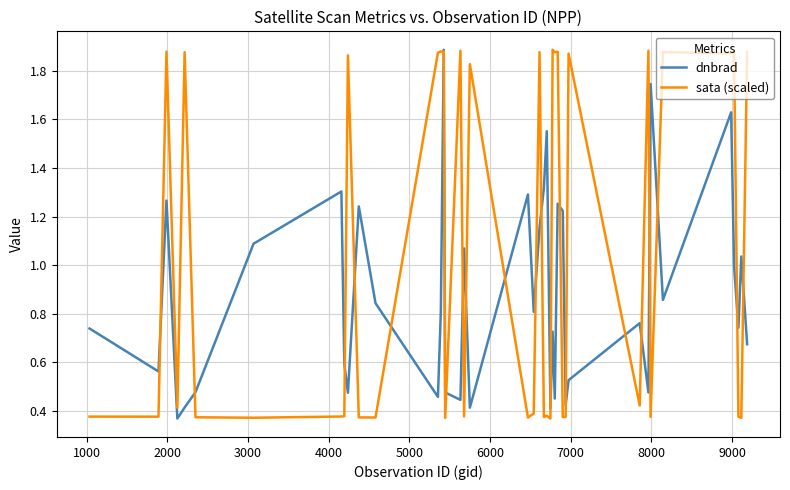

How many times do sata (scaled) and dnbrad cross each other?

21